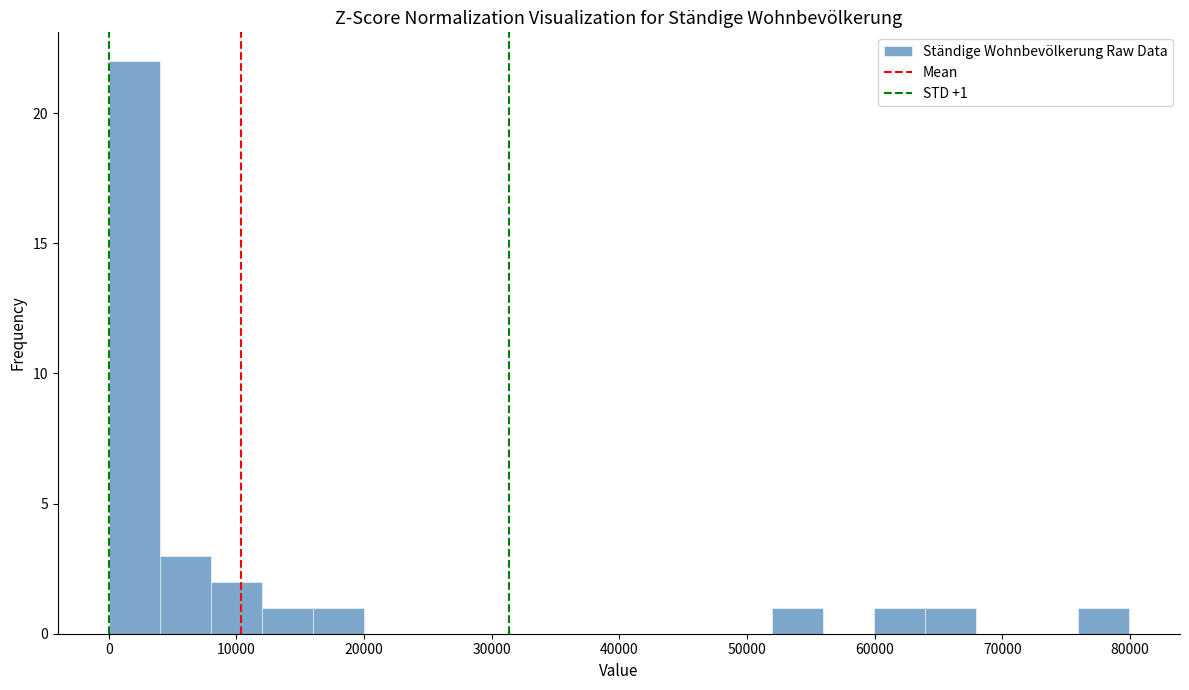

Around what value on the x-axis is the tallest bar? Give the approximate position of its centre, as read against the axis.

2000